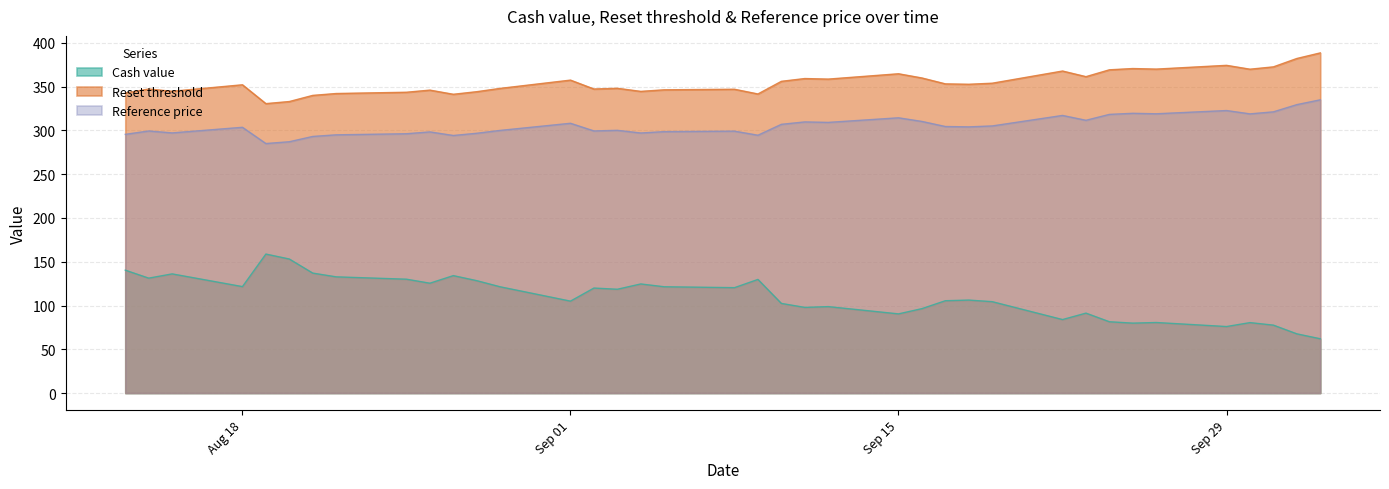

Which series has the largest total across all categories?

Reset threshold